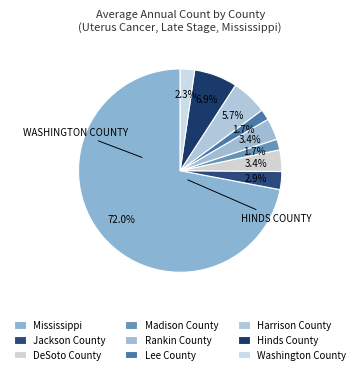

Count the number of slices in the pie.

9